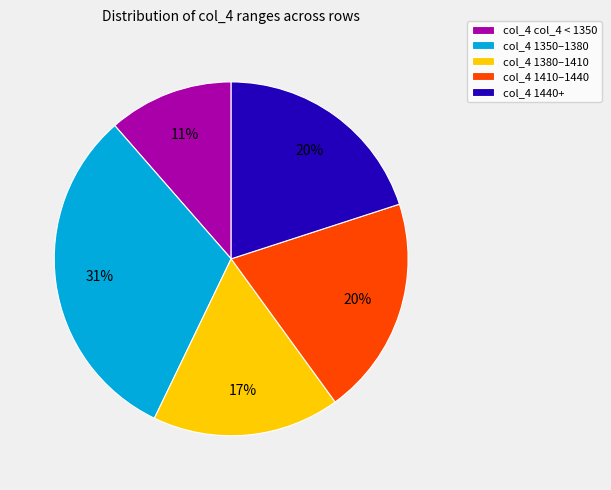

To the nearest percent, what portion does col_4 col_4 < 1350 represent?

11%